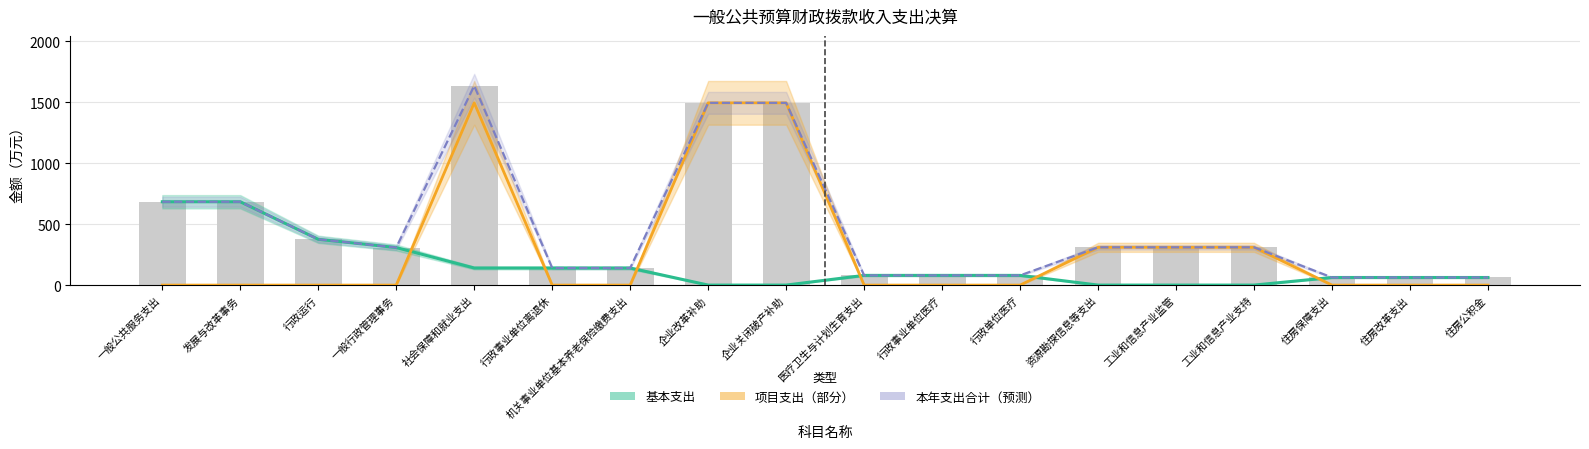

What is the total value across all series at 行政事业单位医疗?

159.2